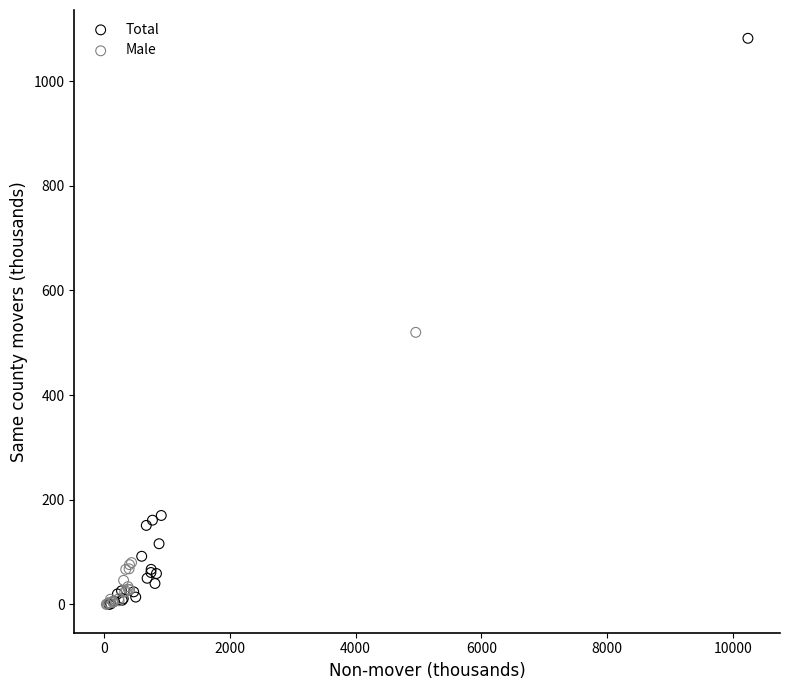

Which series has the widest spread of Y values?

Total